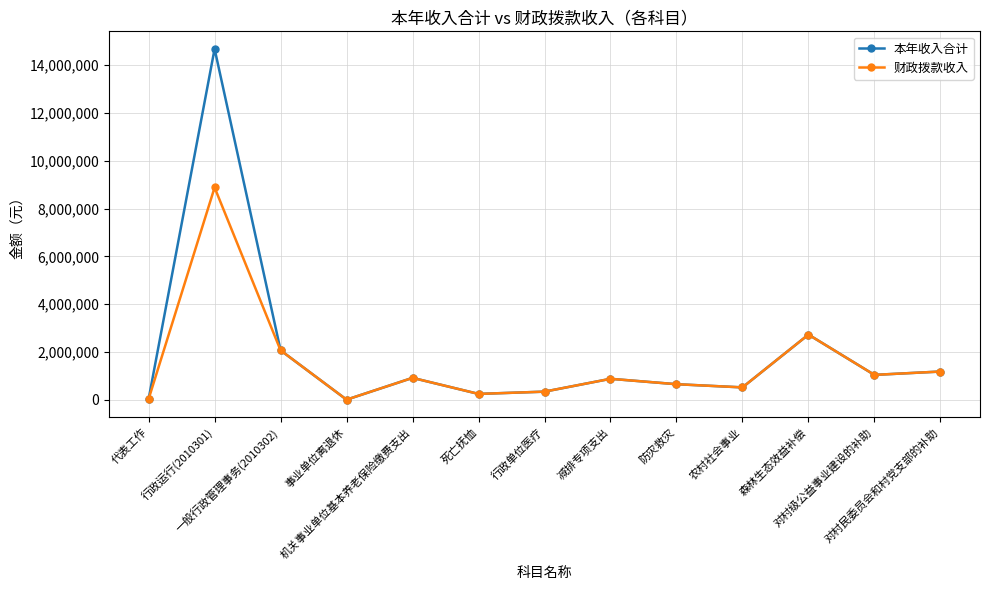

List the series in order of their peak value, lowest first.

财政拨款收入, 本年收入合计